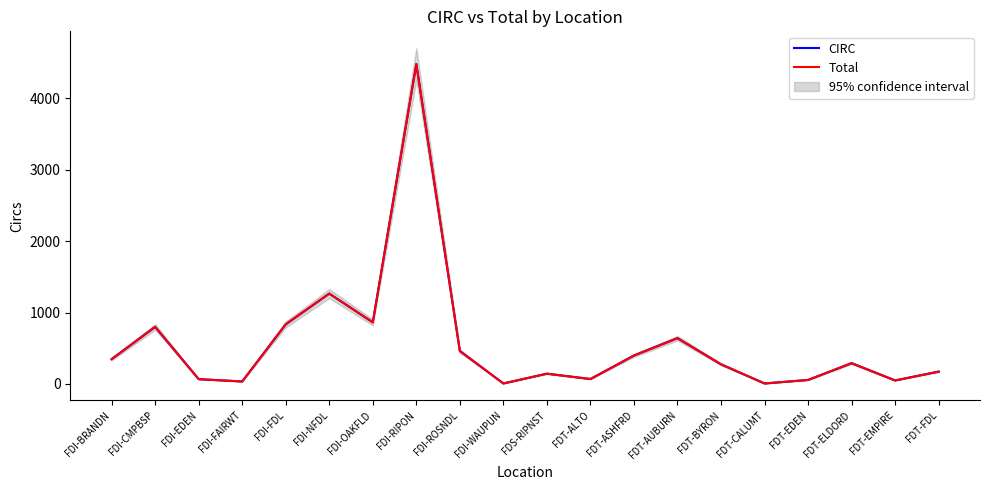

What is the sum of all CIRC values?

11260